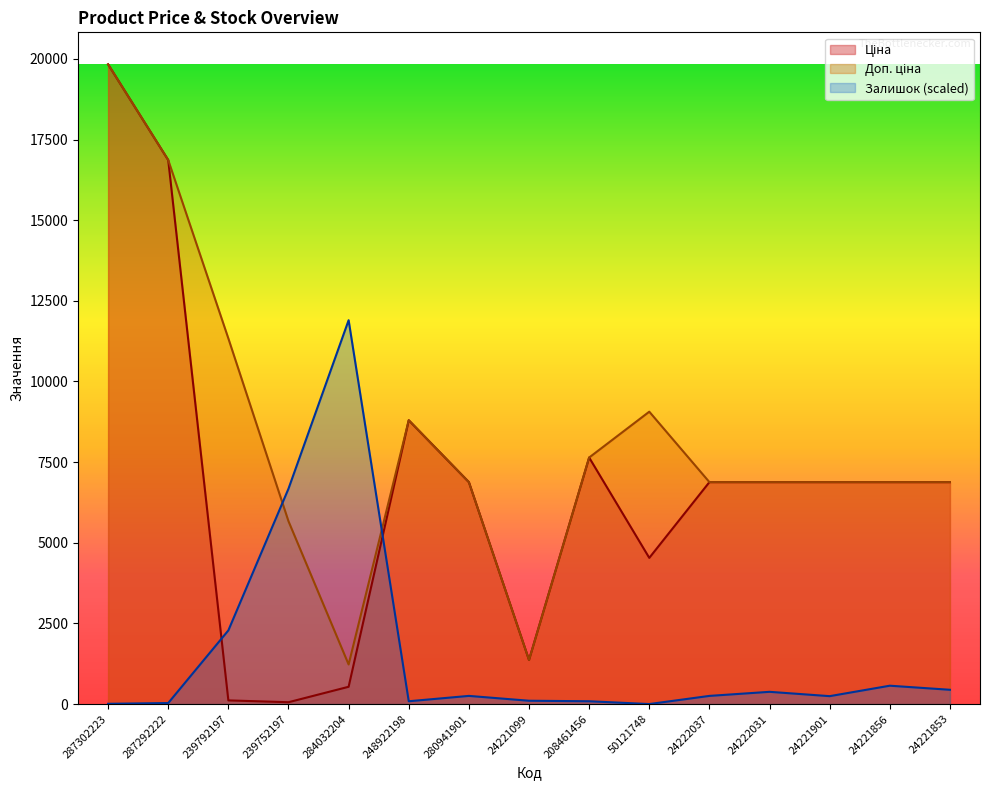

What is the label of the 1st point from the left?

287302223